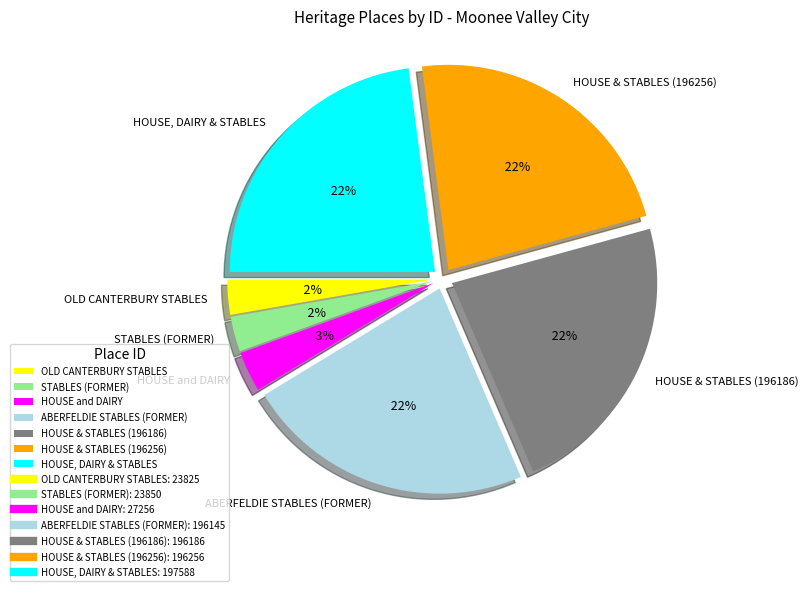

Between ABERFELDIE STABLES (FORMER) and HOUSE & STABLES (196186), which is larger?

HOUSE & STABLES (196186)